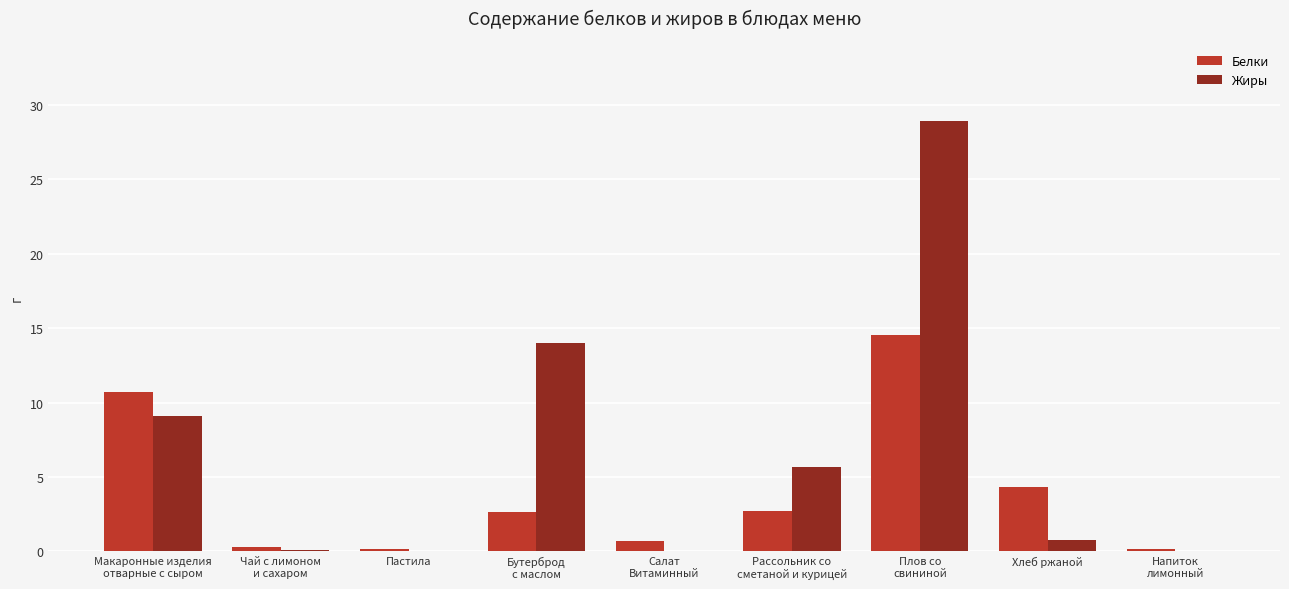

What is the greatest value displayed?

28.9